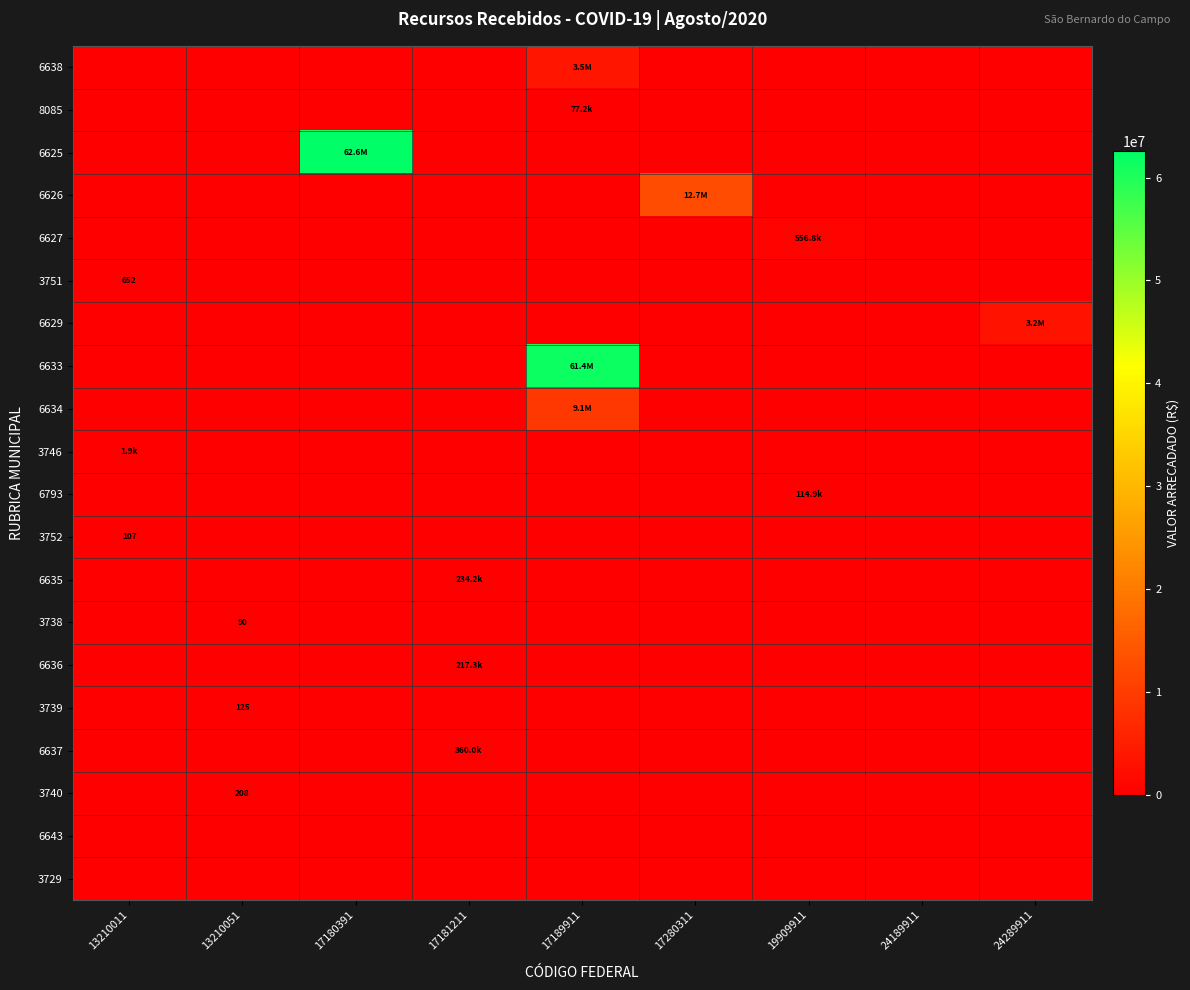

What is the total value across all series at 17180391?

62580066.3